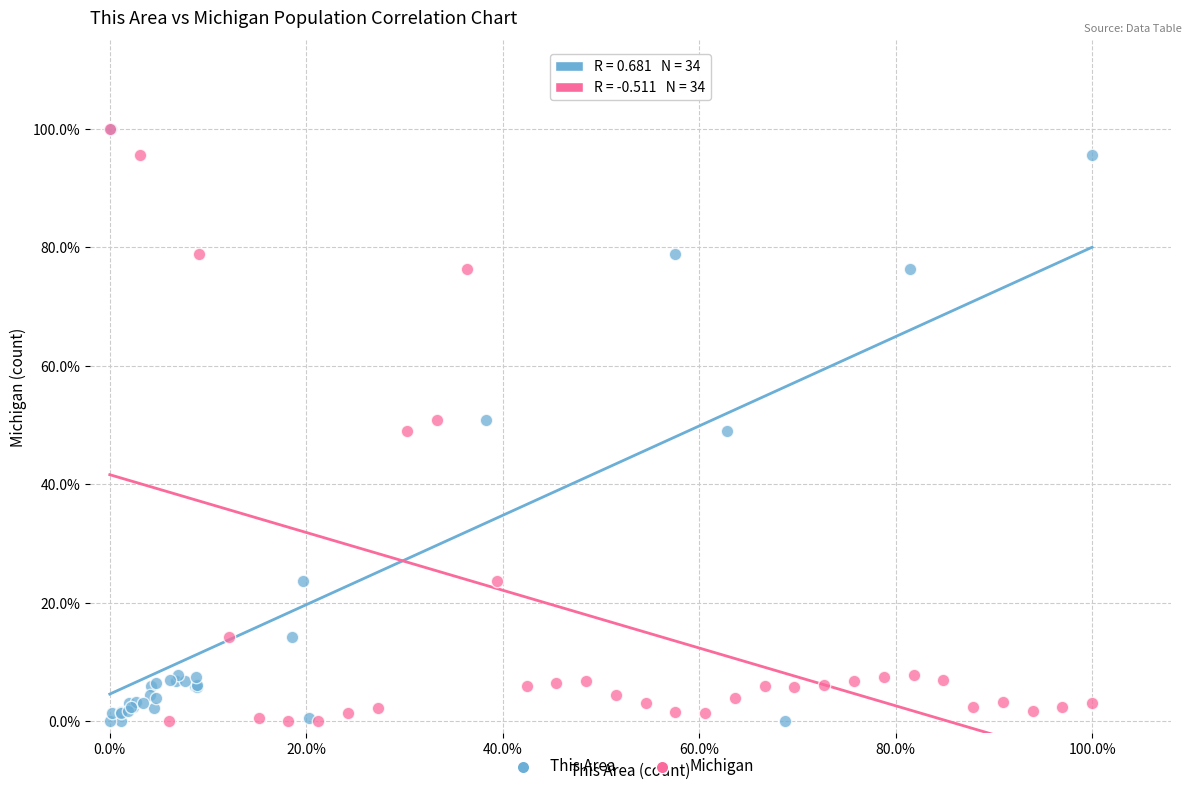

What are all the series names shown in the legend?

This Area, Michigan